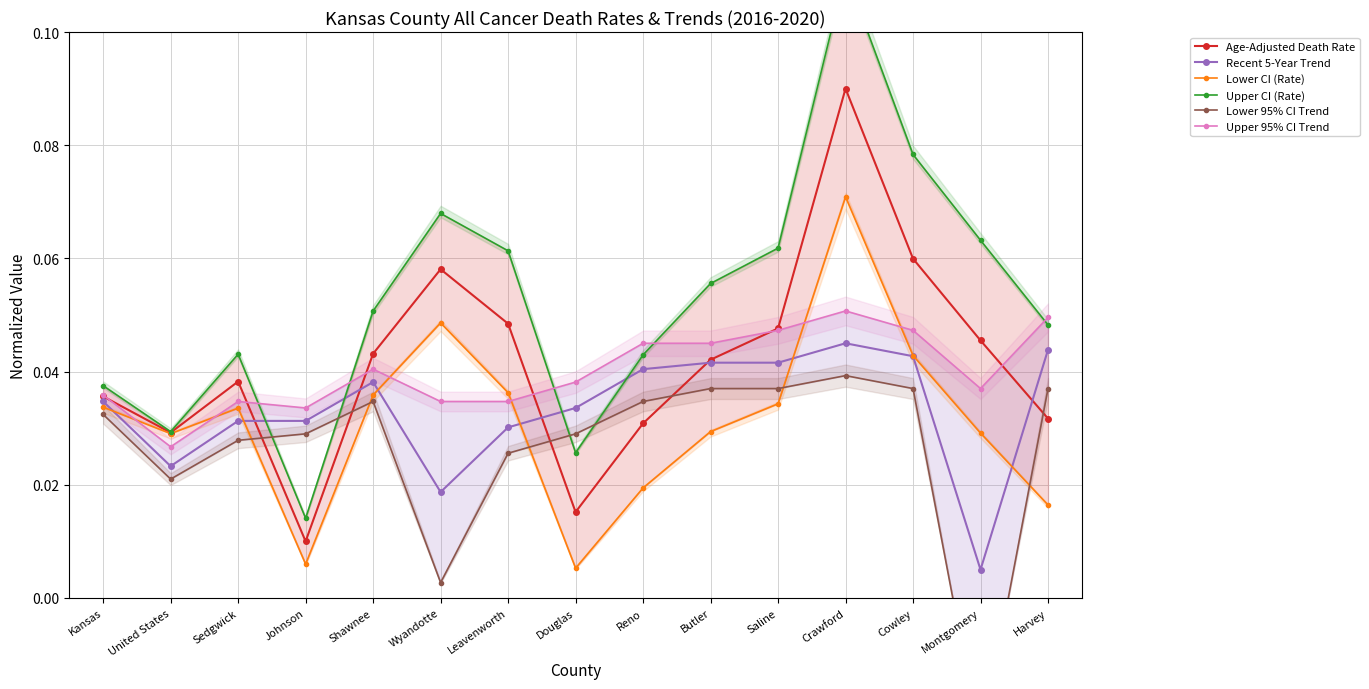

At which label does Upper 95% CI Trend reach its peak?

Crawford